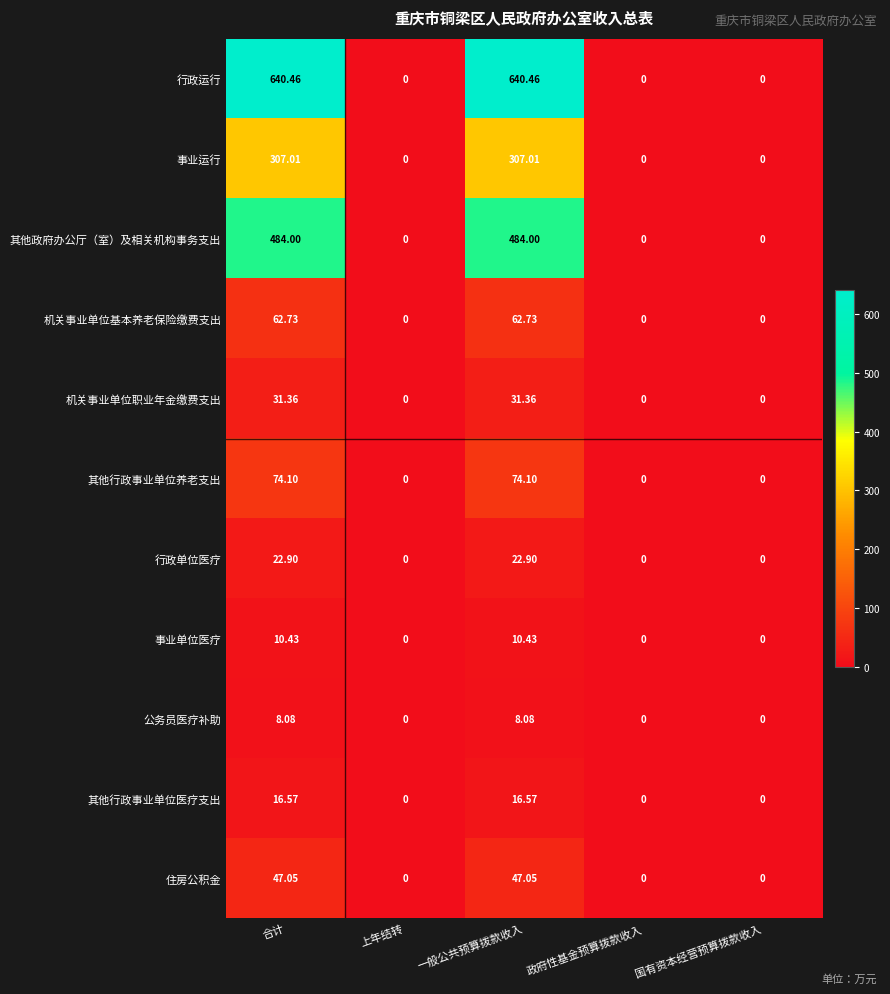

What is the maximum value shown in the chart?

640.5